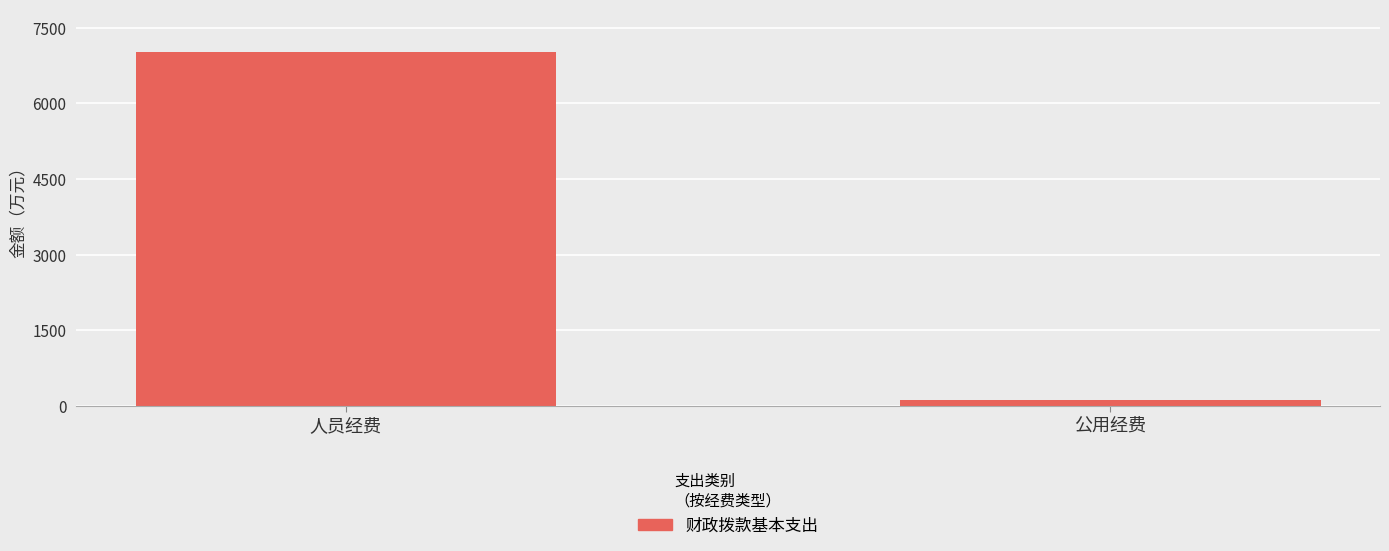

What is the label of the 2nd bar from the right?

人员经费